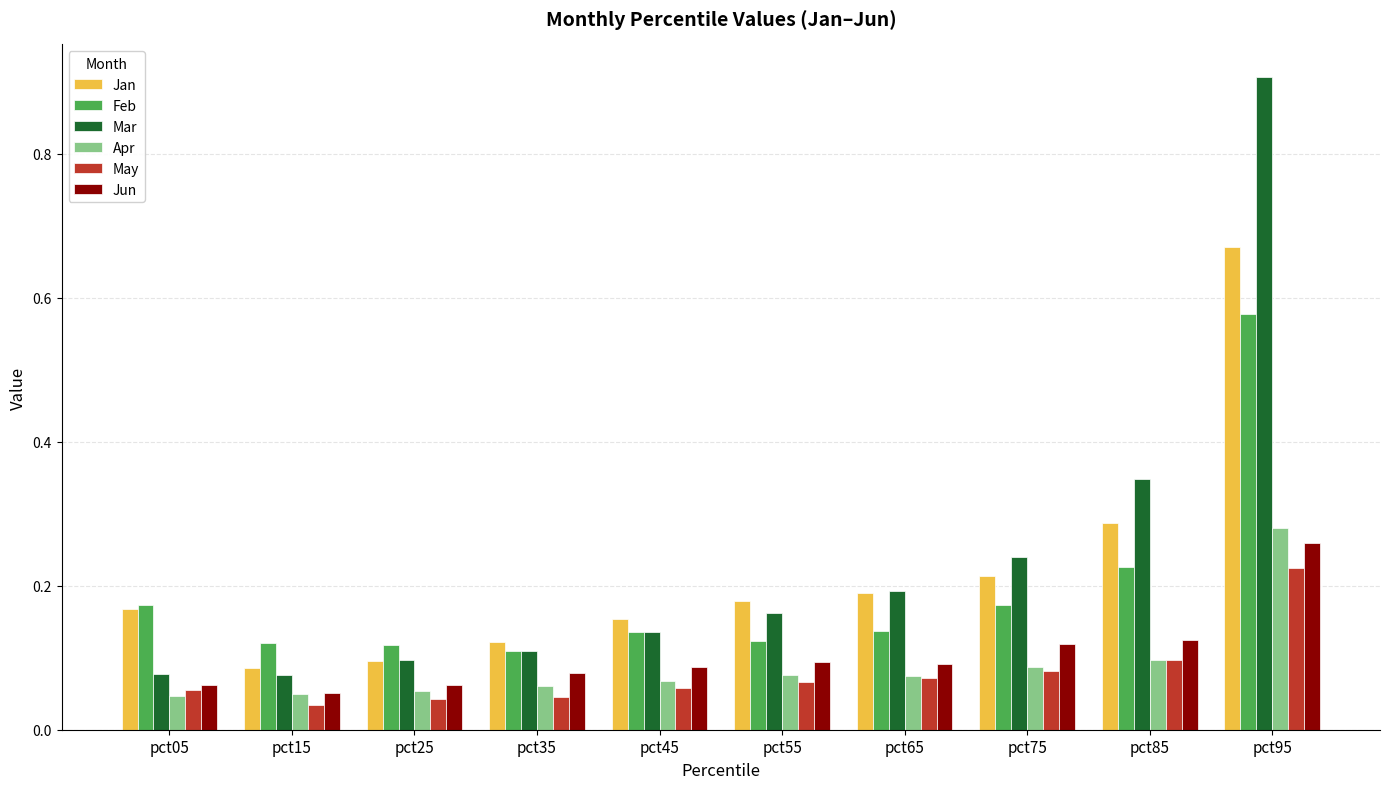

The value of Jan at pct65 is 0.3. True or false?

False